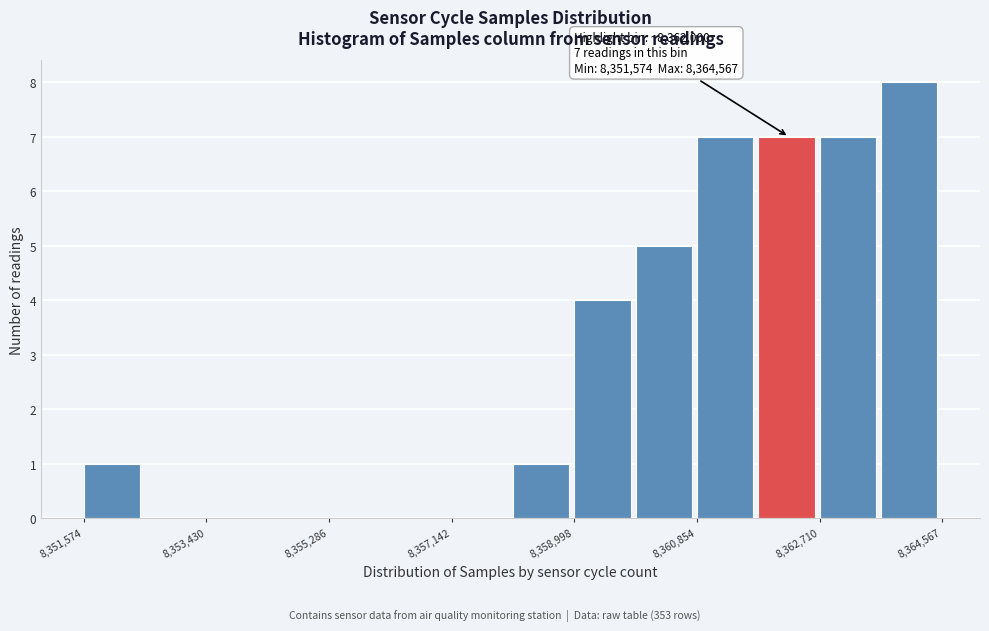

Which range on the x-axis has the tallest bar?

8363600 to 8364600